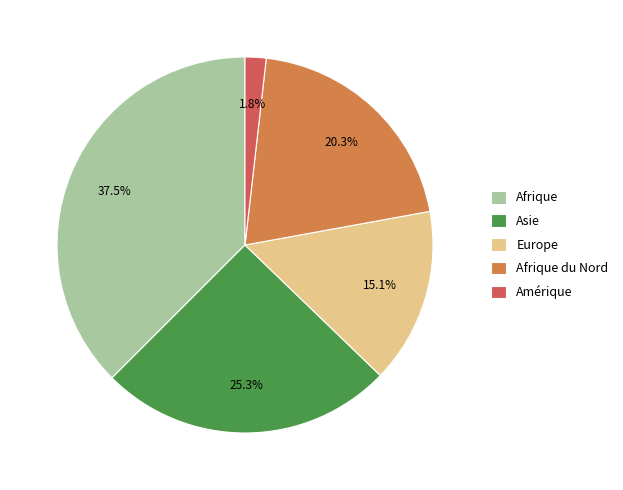

Do Afrique and Amérique together represent more than half of the pie?

No